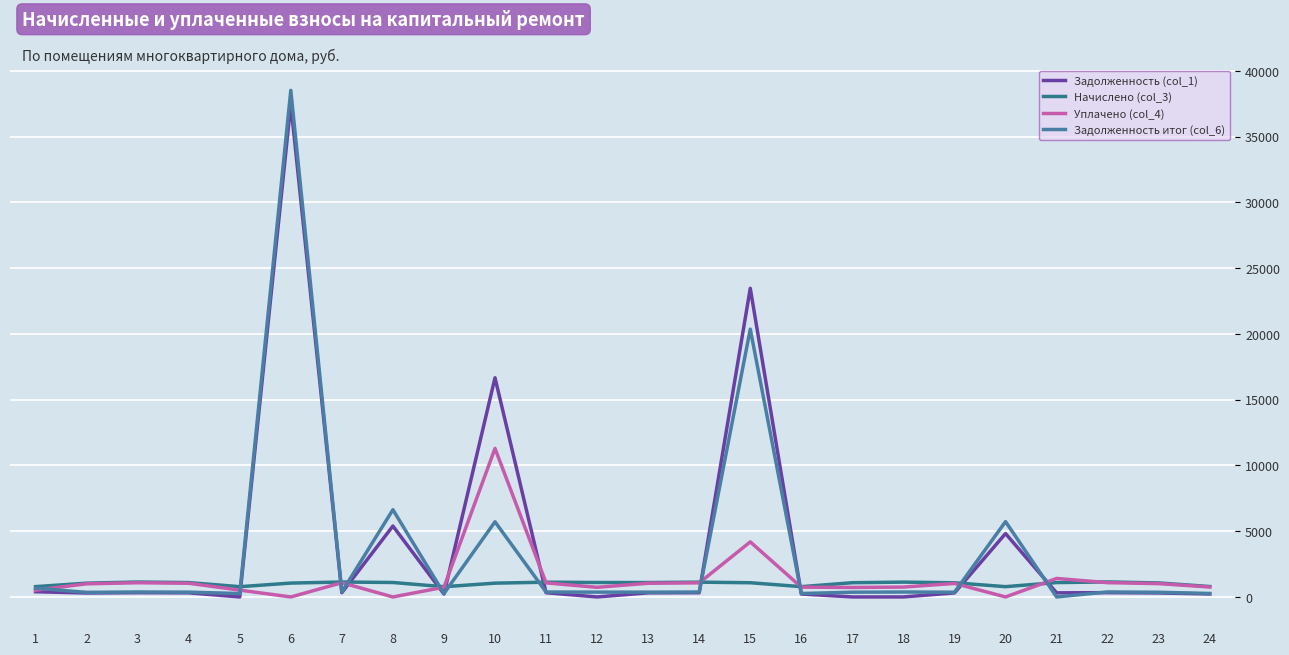

At which label is Задолженность итог (col_6) closest to 19259?

15